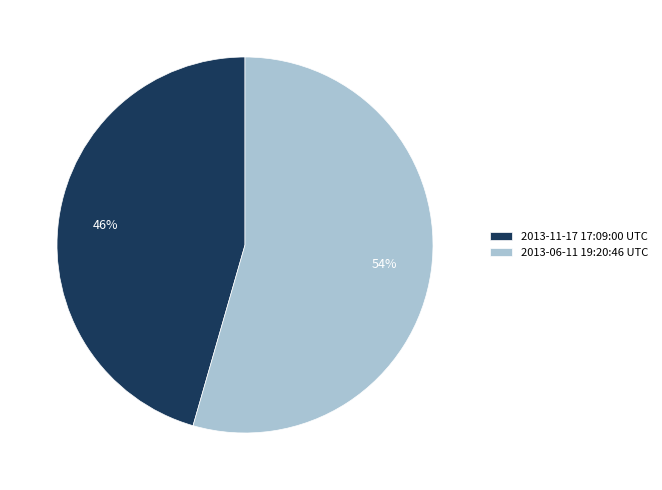

Which has a higher value, 2013-11-17 17:09:00 UTC or 2013-06-11 19:20:46 UTC?

2013-06-11 19:20:46 UTC